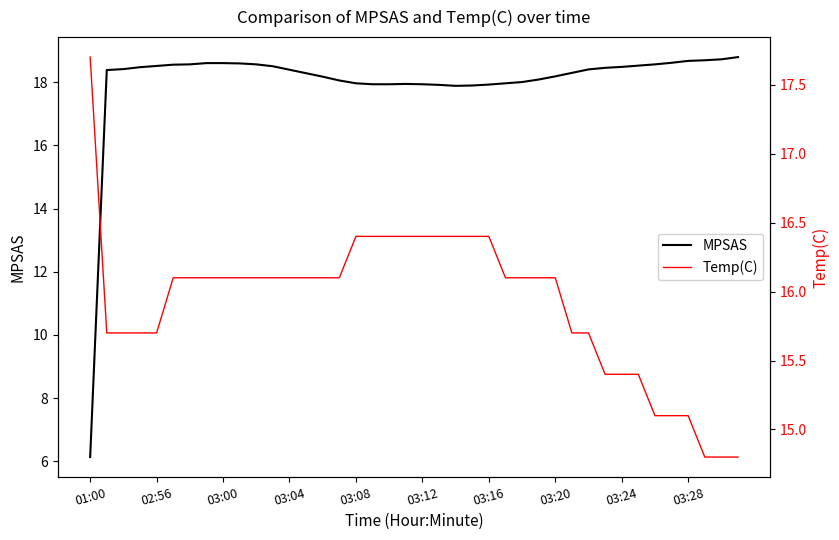

Reading left to right, transcribe all the data shown in this chart.

MPSAS: 6.1	18.4	18.4	18.5	18.5	18.6	18.6	18.6	18.6	18.6	18.6	18.5	18.4	18.3	18.2	18.1	18.0	17.9	17.9	17.9	17.9	17.9	17.9	17.9	17.9	18.0	18.0	18.1	18.2	18.3	18.4	18.5	18.5	18.5	18.6	18.6	18.7	18.7	18.7	18.8
Temp(C): 17.7	15.7	15.7	15.7	15.7	16.1	16.1	16.1	16.1	16.1	16.1	16.1	16.1	16.1	16.1	16.1	16.4	16.4	16.4	16.4	16.4	16.4	16.4	16.4	16.4	16.1	16.1	16.1	16.1	15.7	15.7	15.4	15.4	15.4	15.1	15.1	15.1	14.8	14.8	14.8